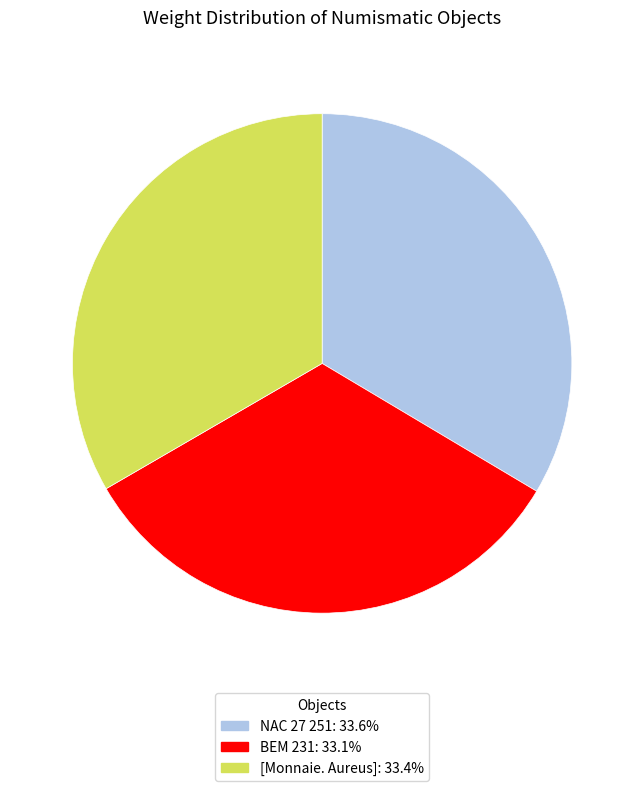

Does any single category account for the majority?

No